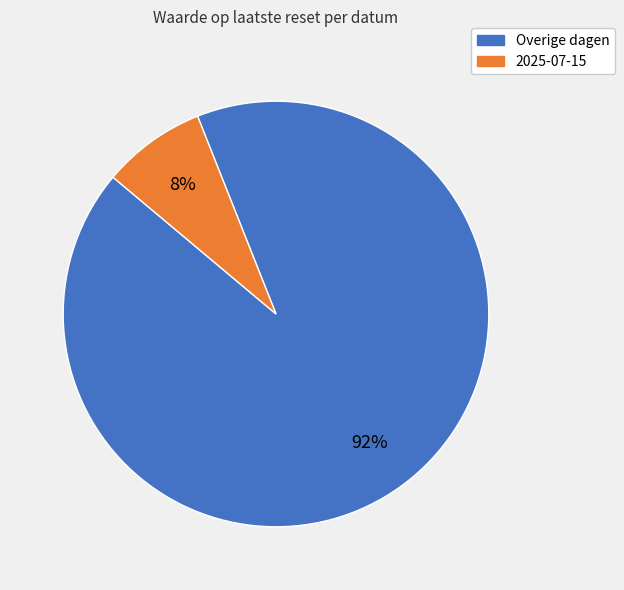

To the nearest percent, what is the difference between the largest and smallest slice percentages?

84%